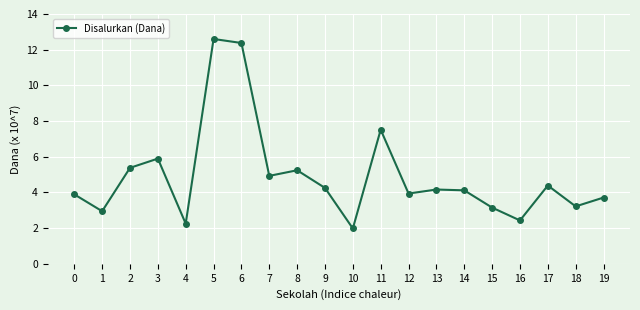

Rank the categories by value from lowest to highest.

10, 4, 16, 1, 15, 18, 19, 0, 12, 14, 13, 9, 17, 7, 8, 2, 3, 11, 6, 5